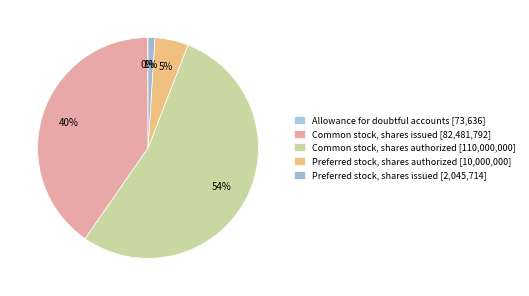

What is the change in value from Common stock, shares authorized to Preferred stock, shares issued?

-107954286